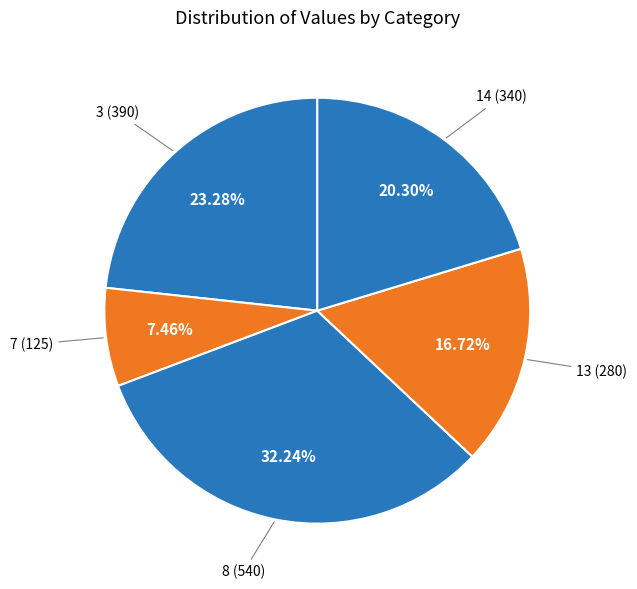

How many segments does this pie chart have?

5